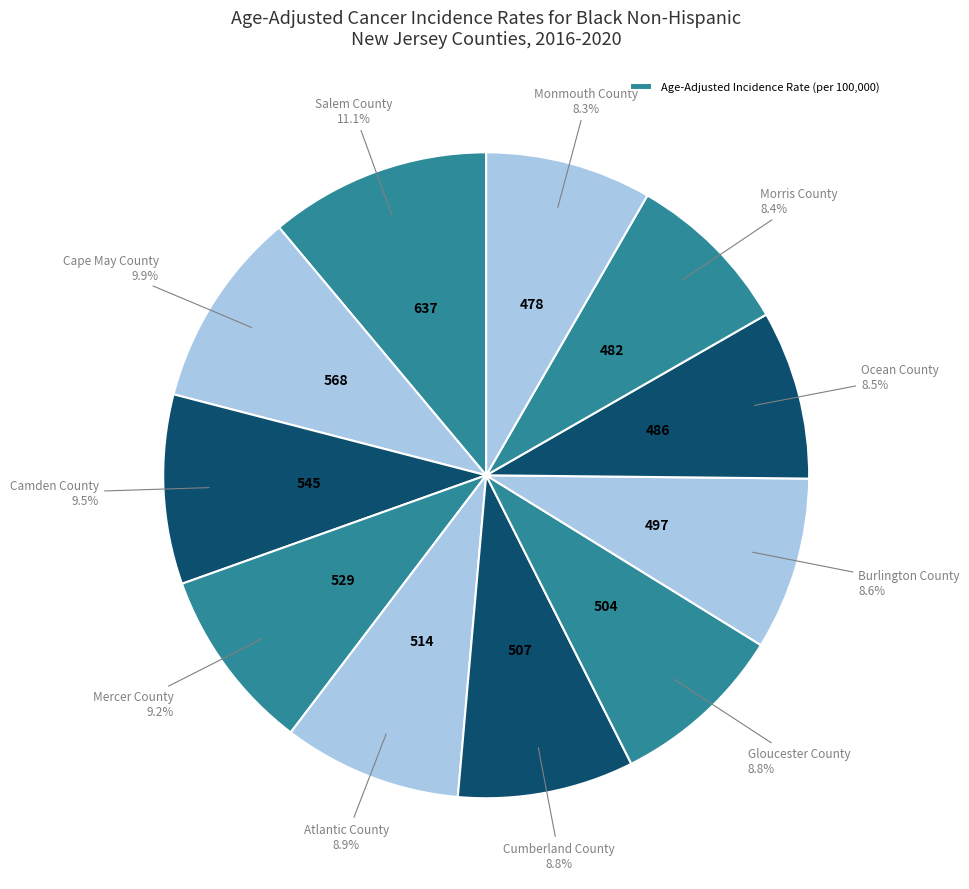

How many segments does this pie chart have?

11